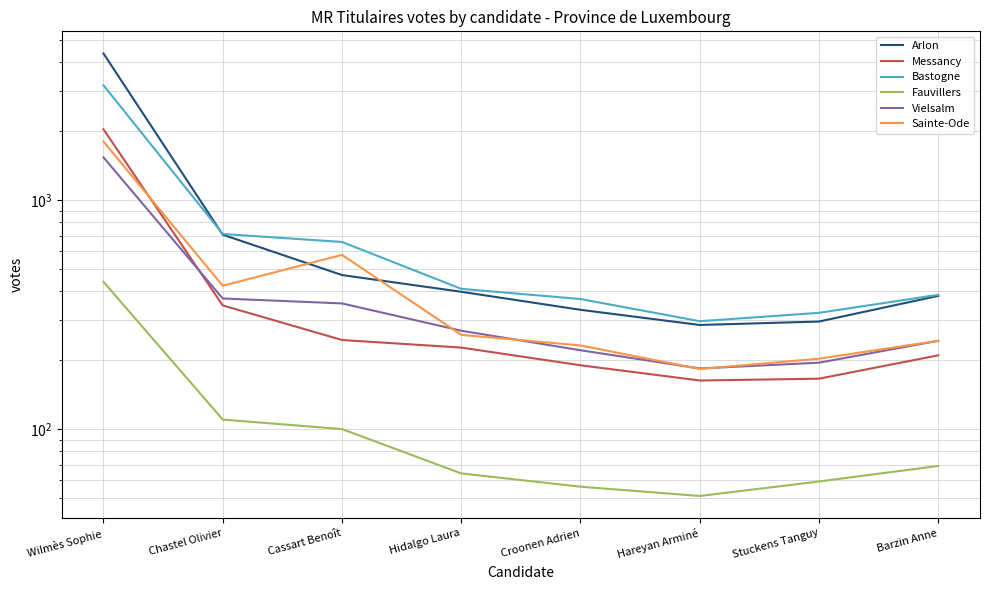

How many intersections are there between Sainte-Ode and Messancy?

1